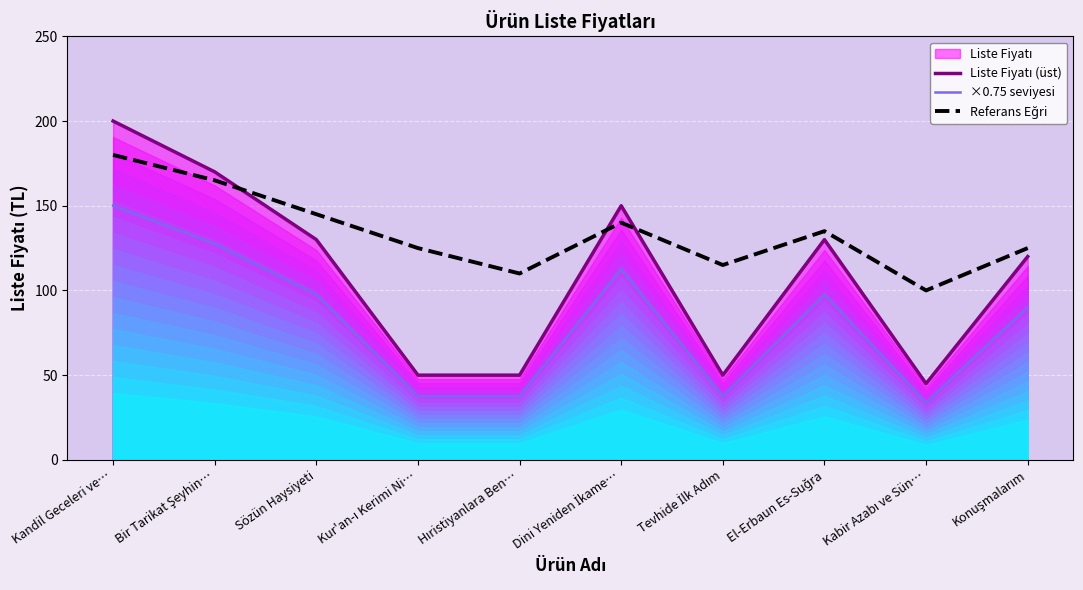

Which has a higher value, Sözün Haysiyeti or Tevhide İlk Adım?

Sözün Haysiyeti